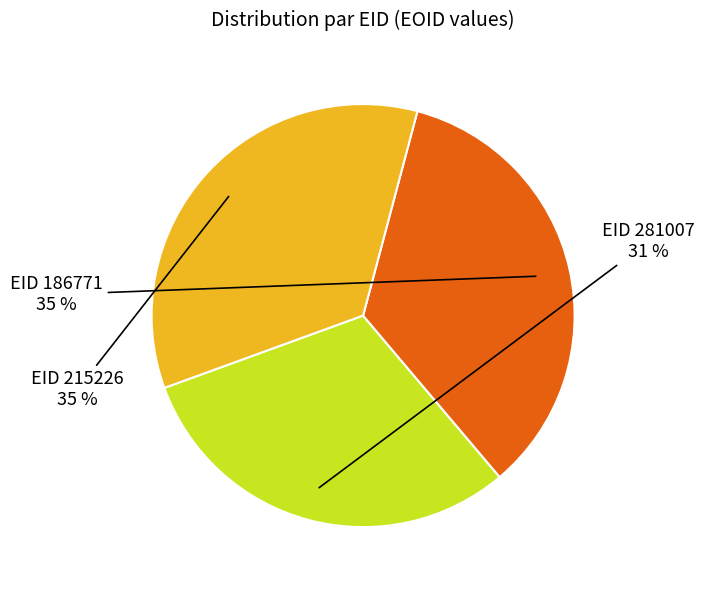

Does EID 215226 represent more than half of the total?

No